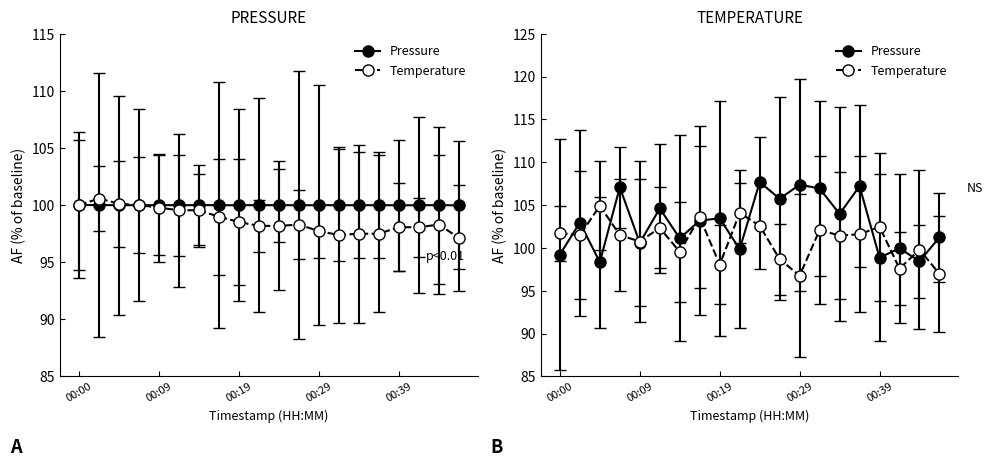

Where do temperature and pressure first cross each other?

00:07 and 00:09